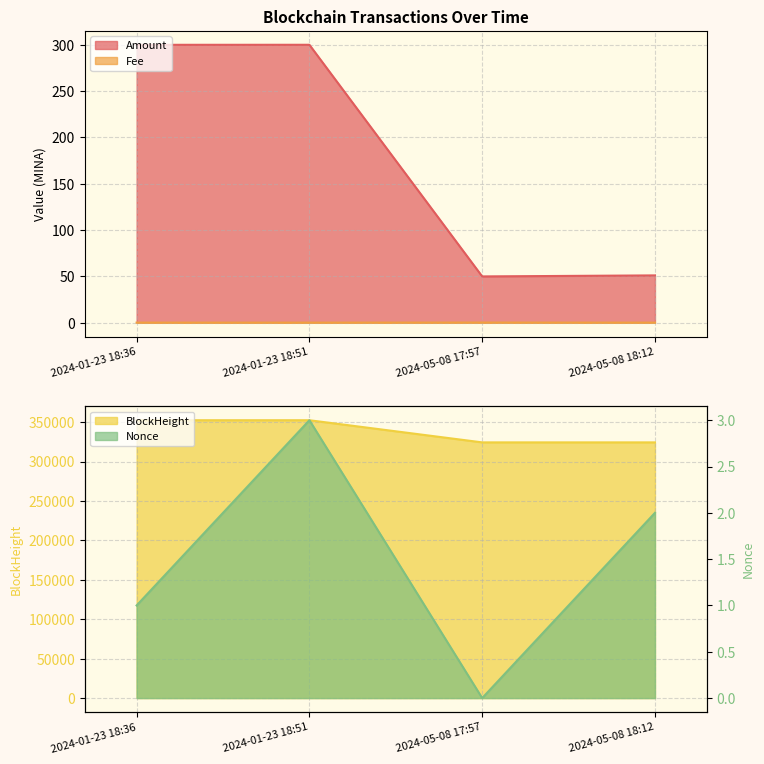

At which category does Amount reach its first local valley?

2024-05-08 17:57